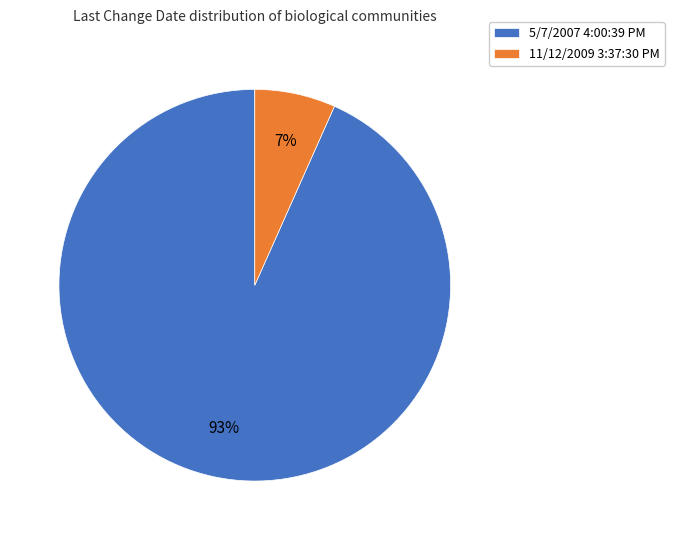

The 11/12/2009 3:37:30 PM slice represents 7% of the pie. True or false?

True